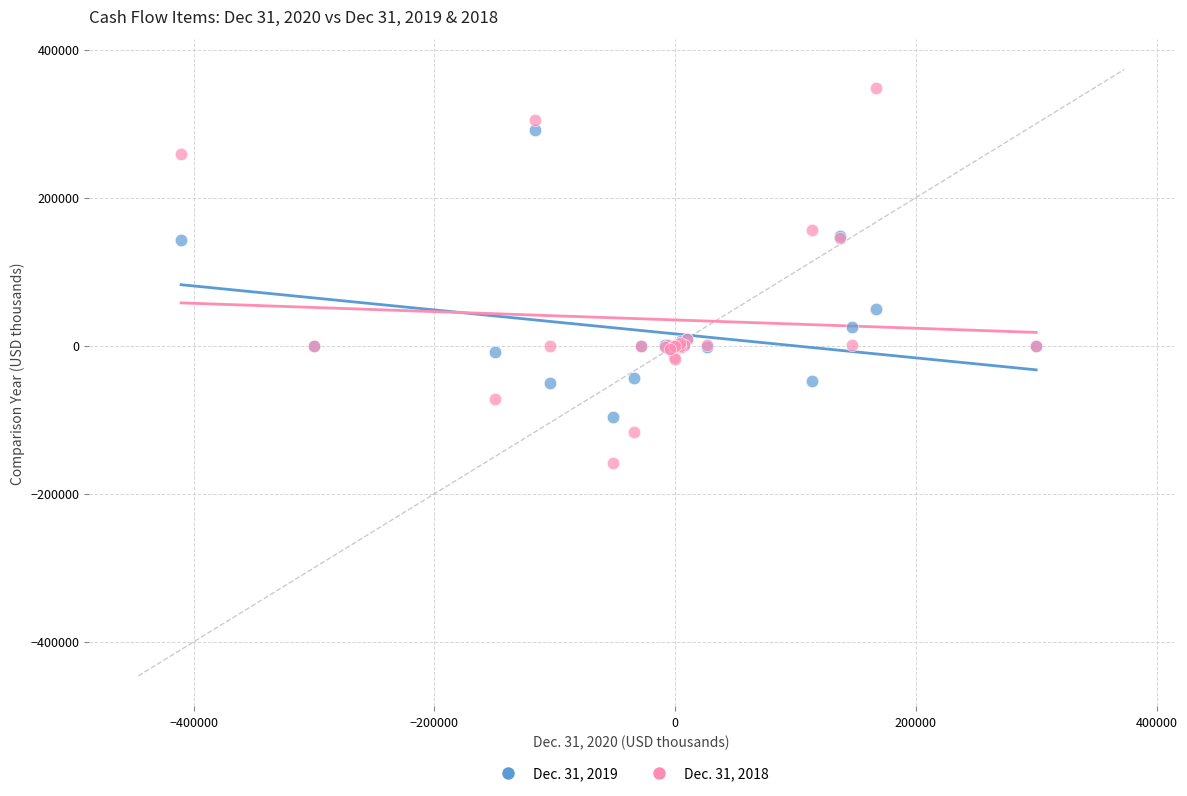

Which series reaches the minimum Y coordinate?

Dec. 31, 2018